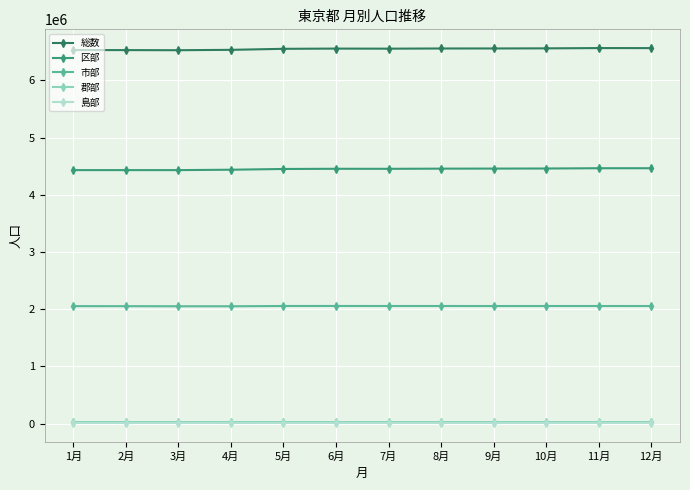

Is it true that 総数 equals 6565833 at 11月?

True